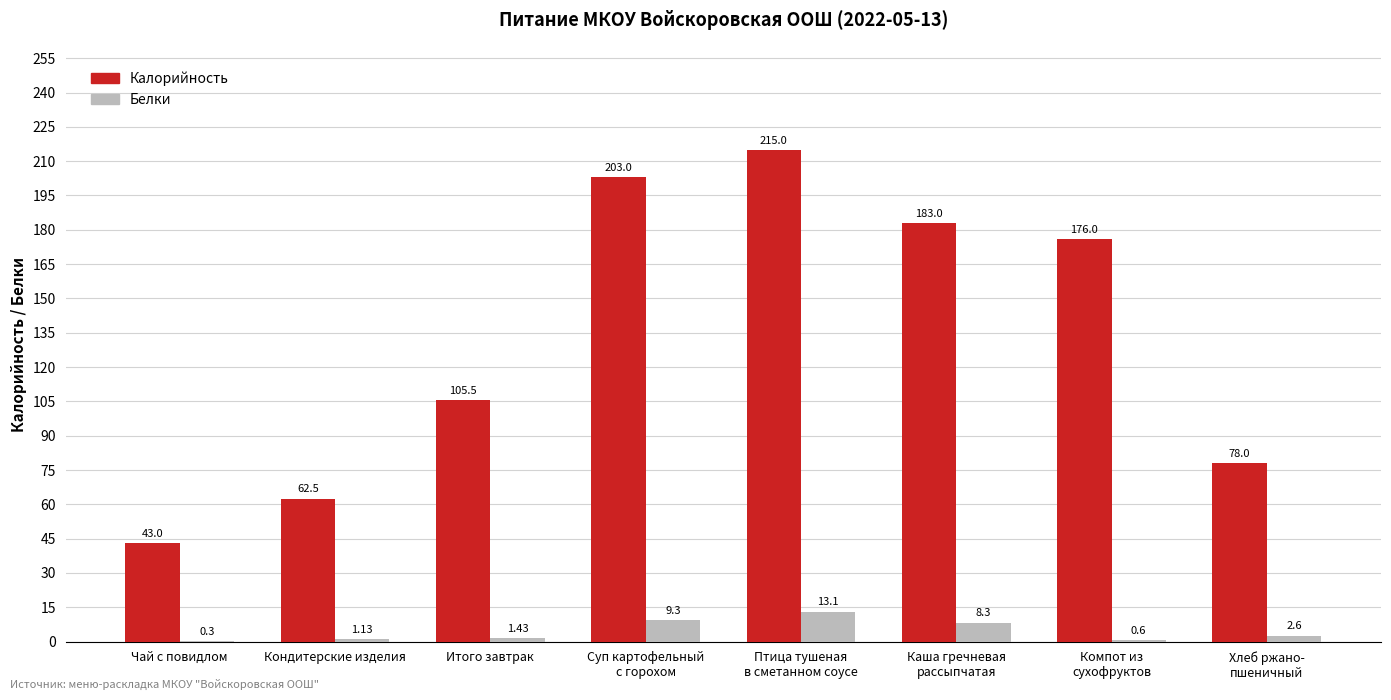

Which series changed the most between Суп картофельный
с горохом and Птица тушеная
в сметанном соусе?

Калорийность